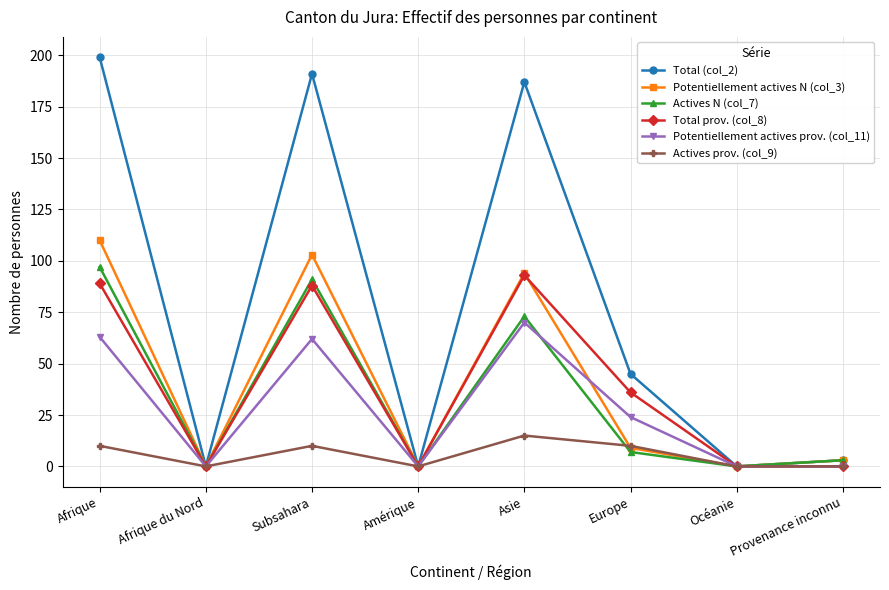

What is the sum of all Actives prov. (col_9) values?

45